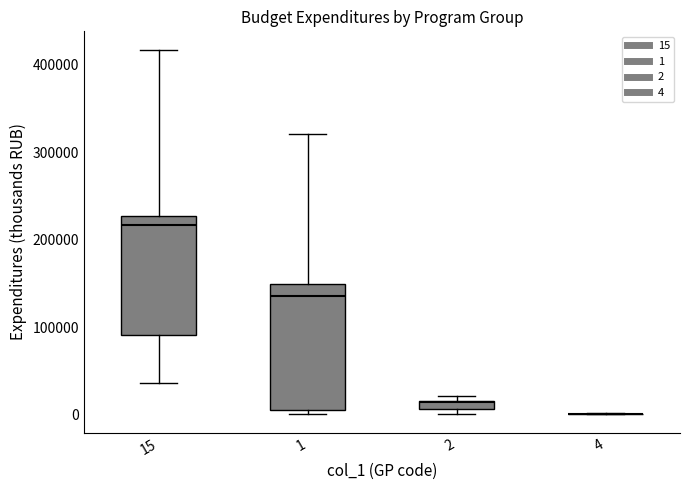

Where is the lower edge of the box at x = 1 on the y-axis? The values are not printed on the chart, so give them approximately, as read against the axis.

0